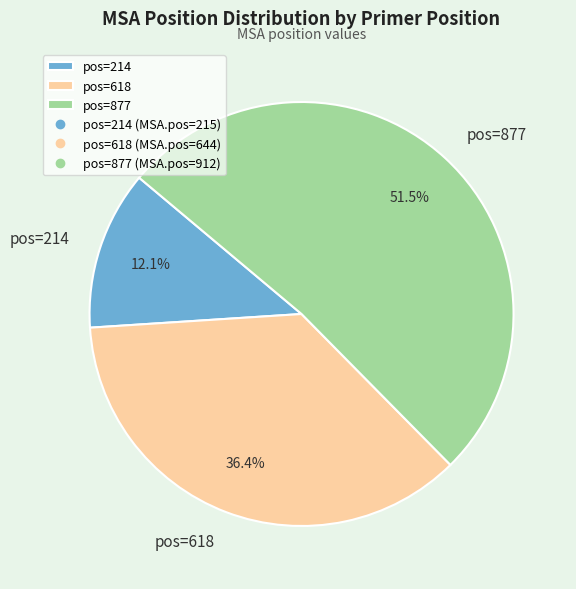

Which category accounts for the majority?

pos=877